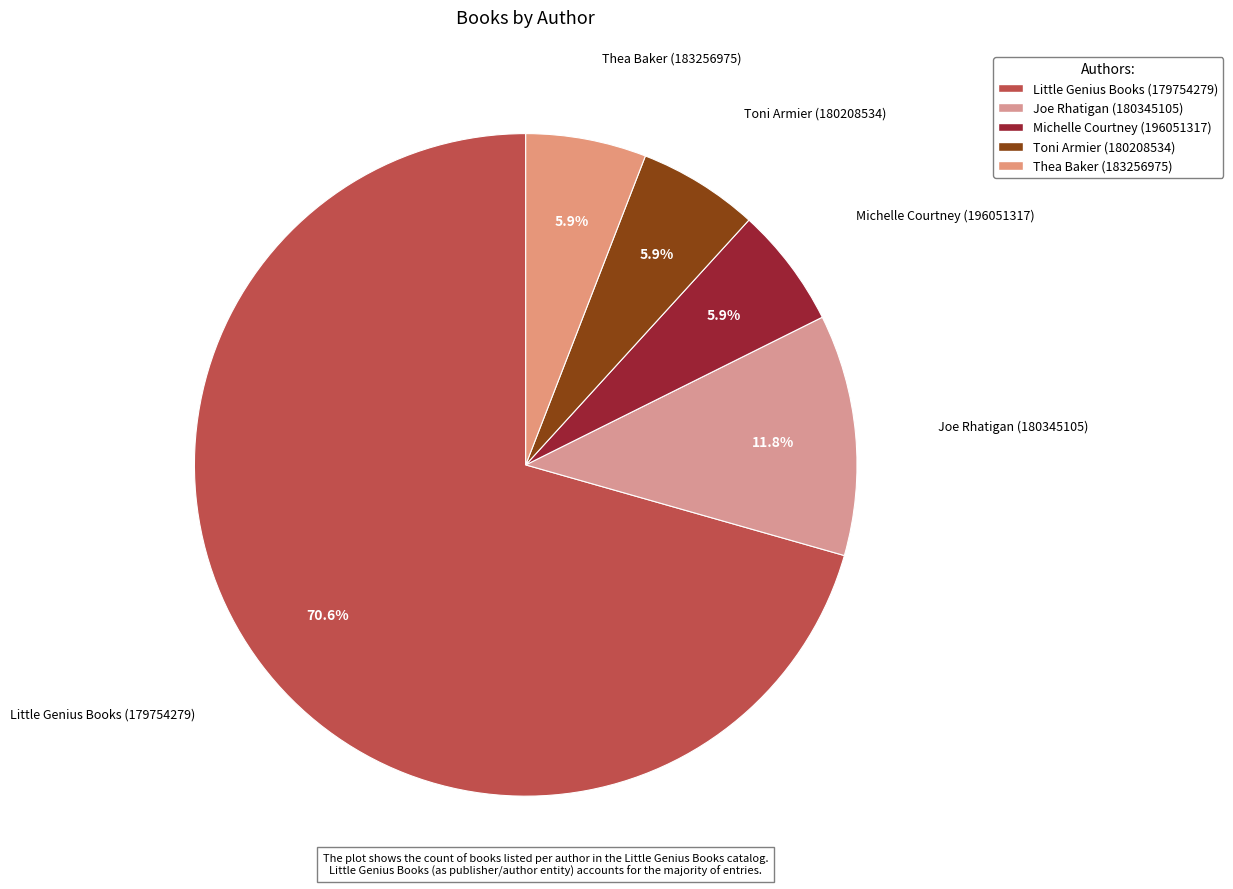

Which slice is the smallest?

Michelle Courtney (196051317)